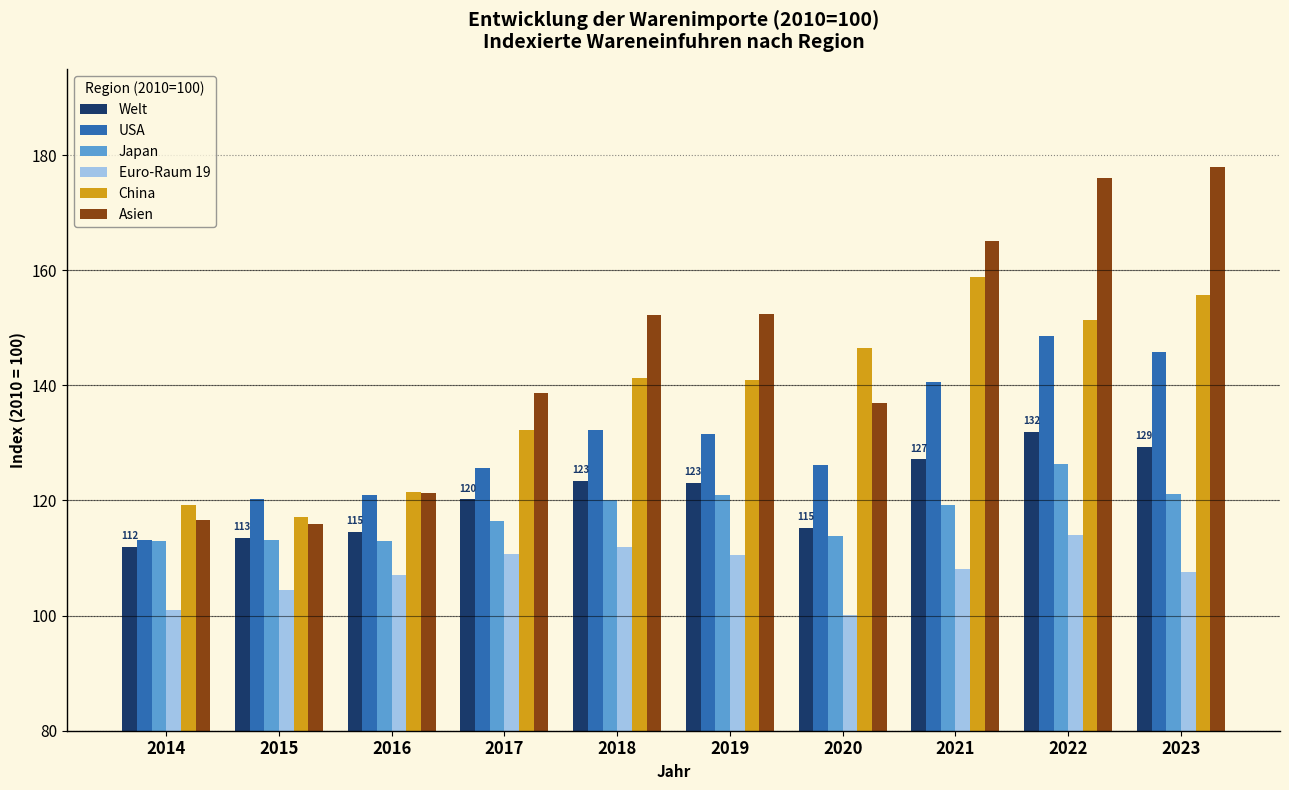

What are all the series names shown in the legend?

Welt, USA, Japan, Euro-Raum 19, China, Asien